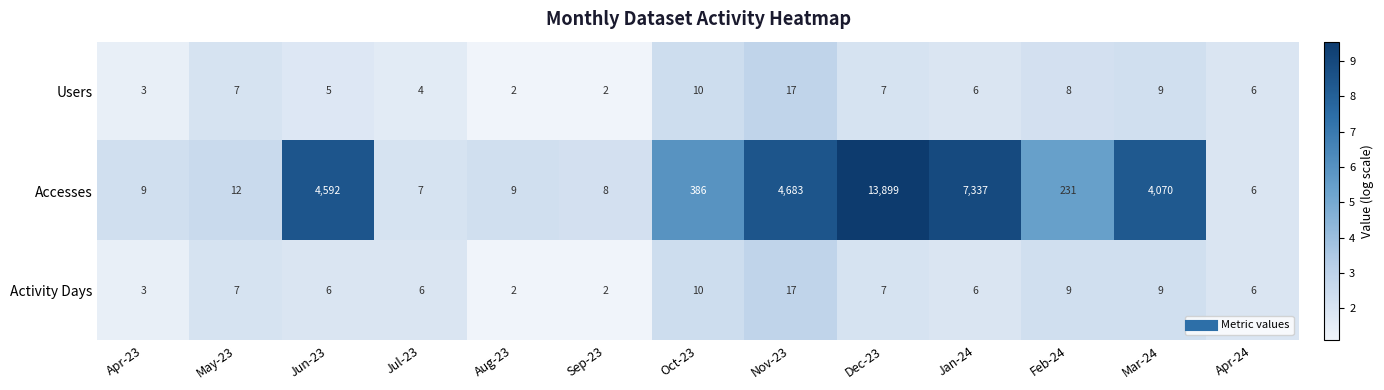

What is the spread (max minus min) of values at Nov-23?

4666